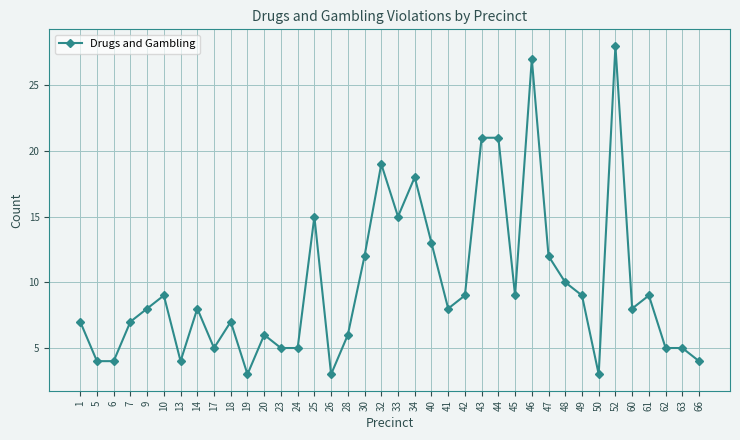

The value at 60 is 4. True or false?

False